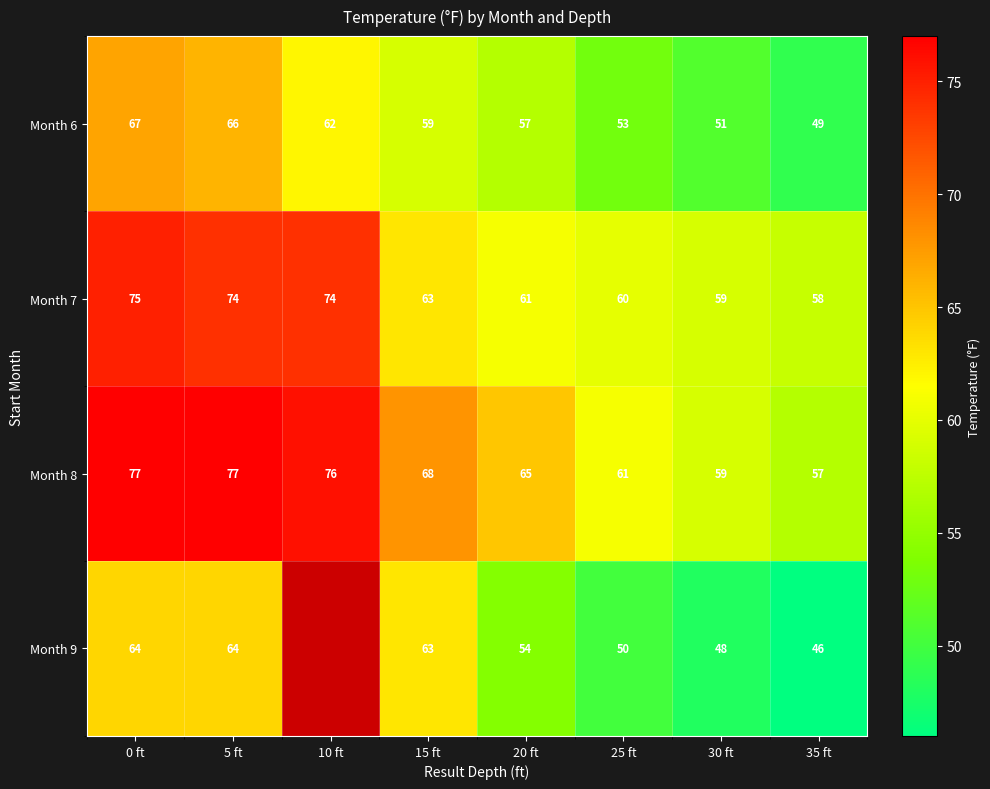

Which category has the highest value in the Month 6 series?

0 ft